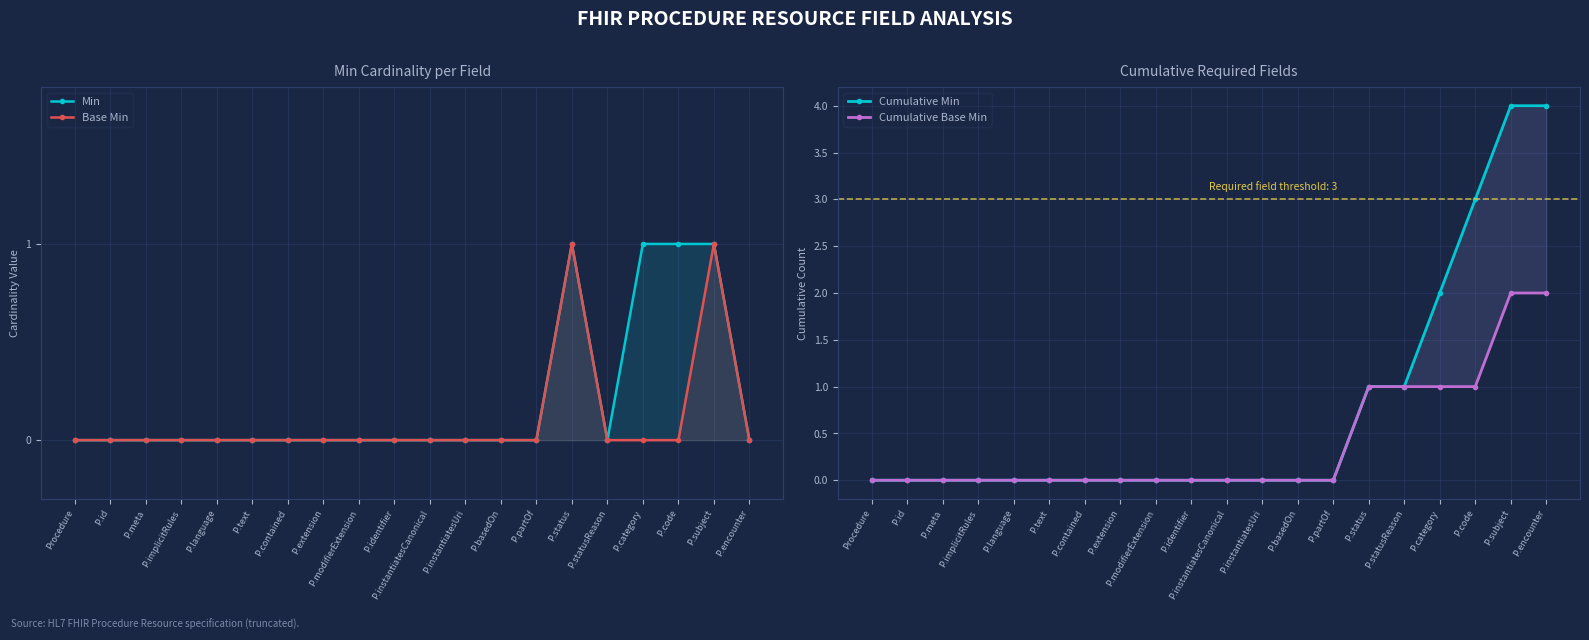

What is the label of the 1st point from the right?

P.encounter